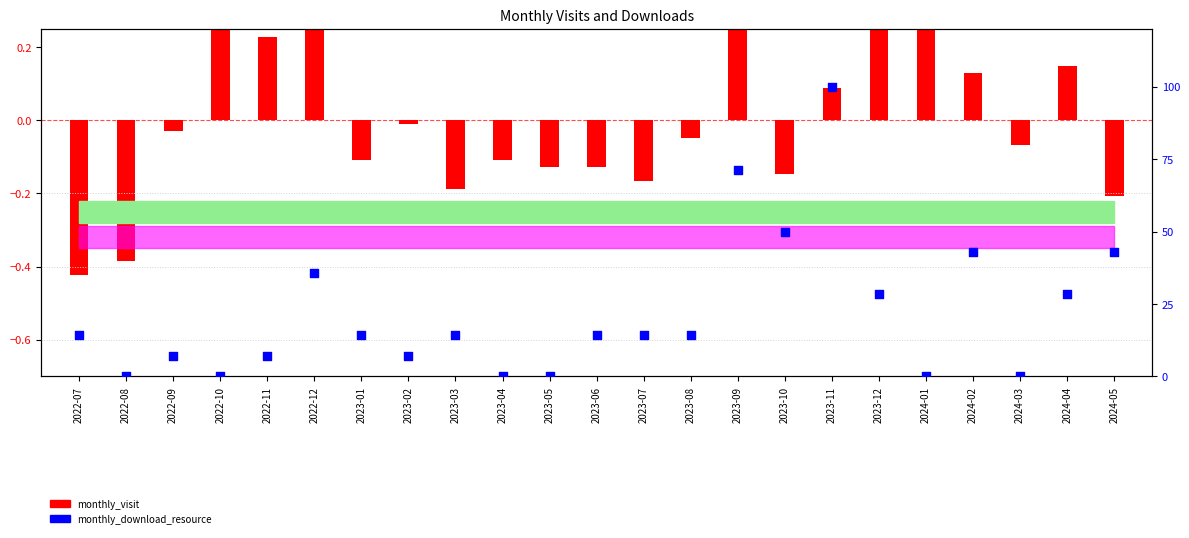

Which series reaches the minimum Y coordinate?

monthly_visit